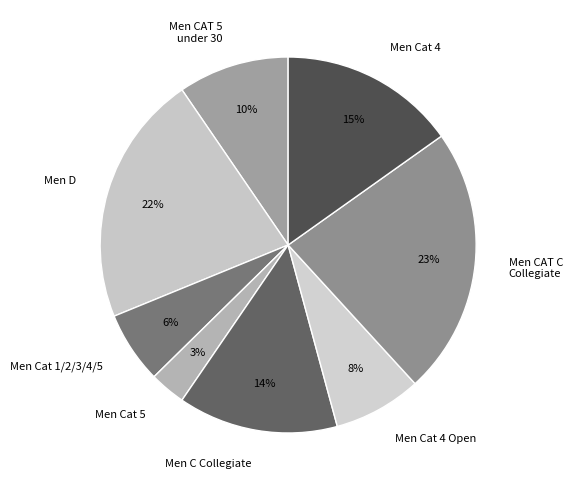

Does Men Cat 4 represent more than half of the total?

No